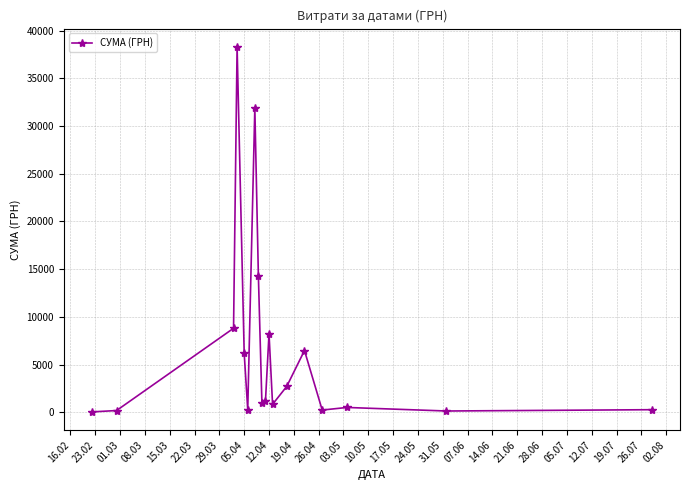

What is the value of the 14th point from the left?

6472.4